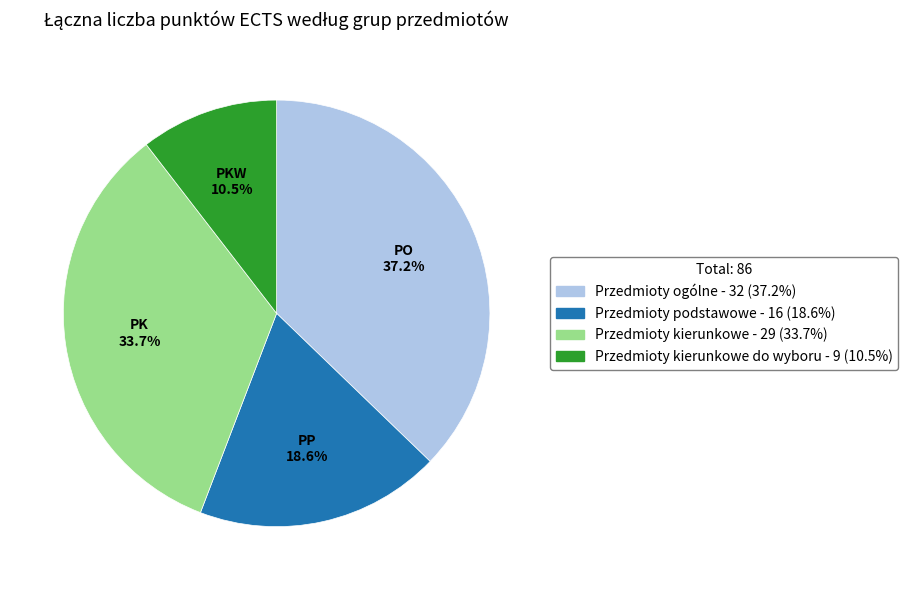

Is there any slice that represents more than half of the pie?

No